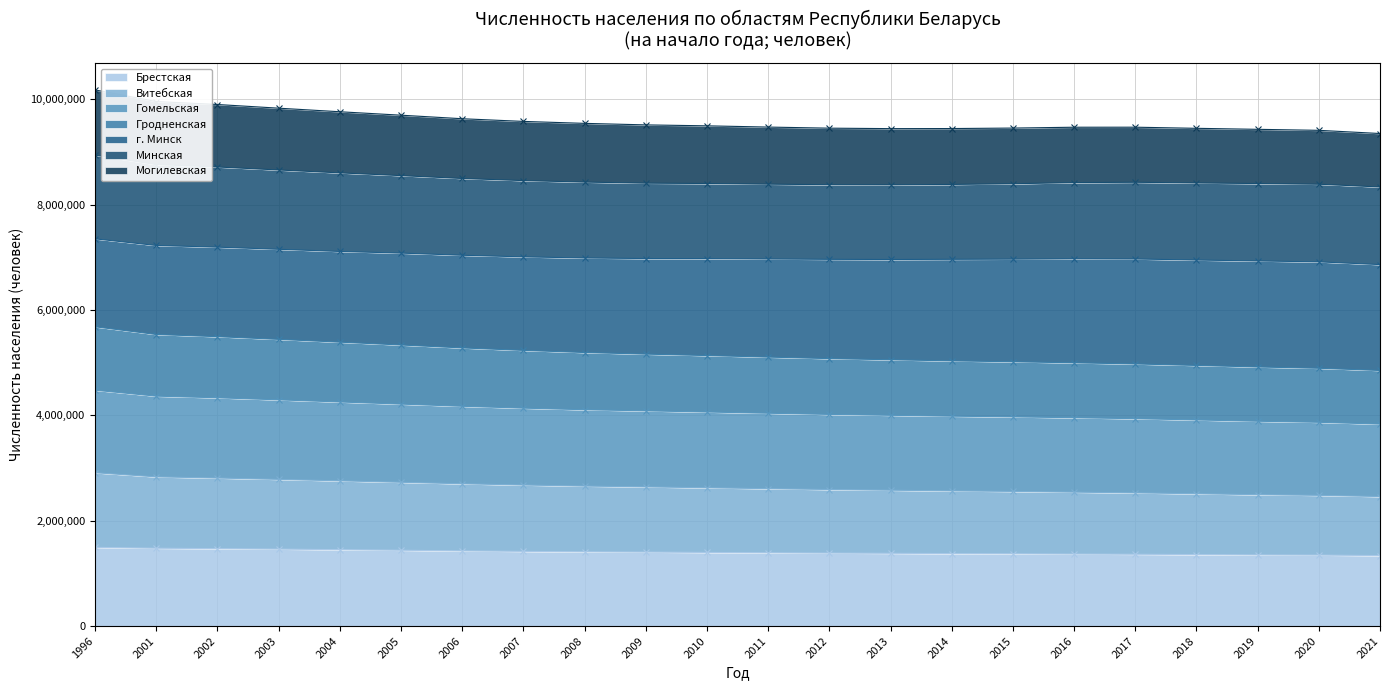

What is the lowest value of the Брестская series?

1338044